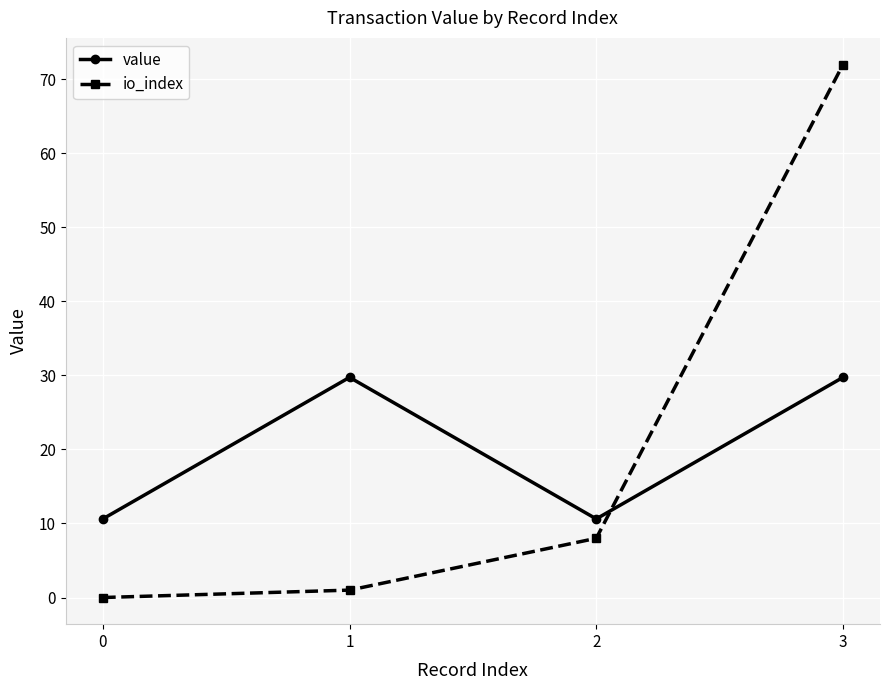

Which series changed the most between 2 and 3?

io_index